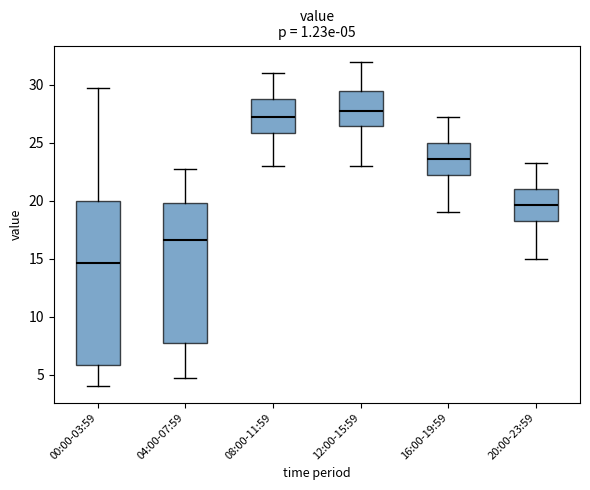

Which box's median line is the lowest?

00:00-03:59